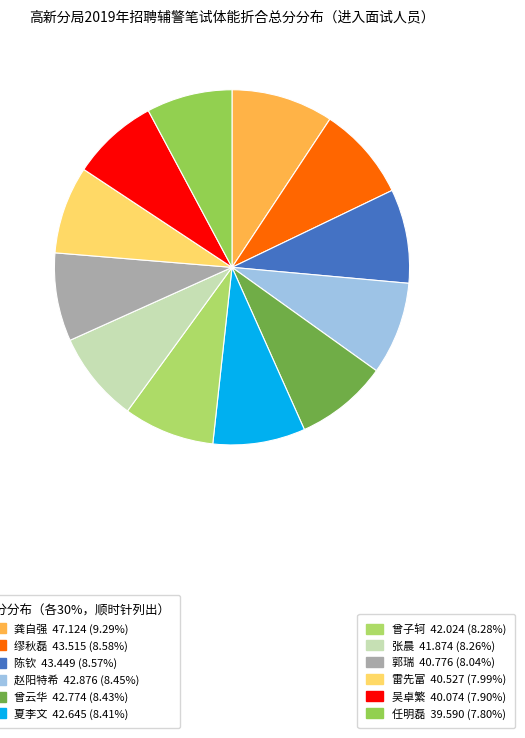

Count the number of slices in the pie.

12